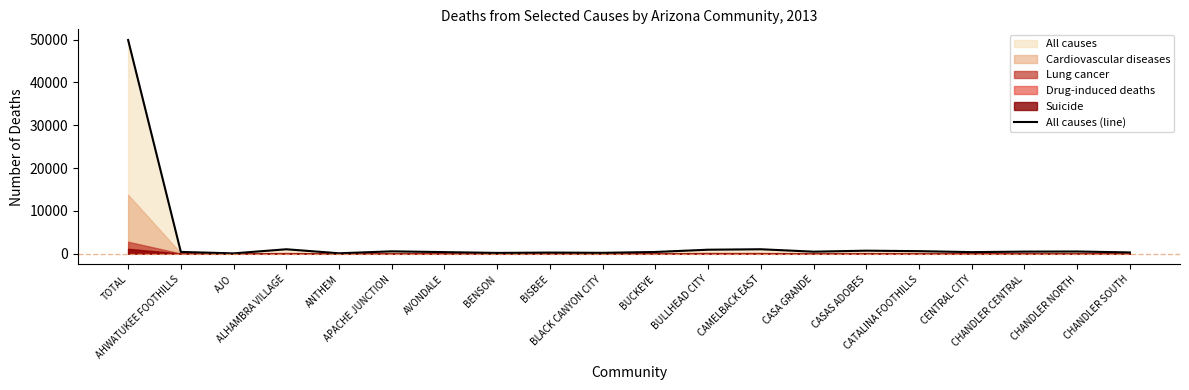

What is the label of the 9th point from the left?

BISBEE